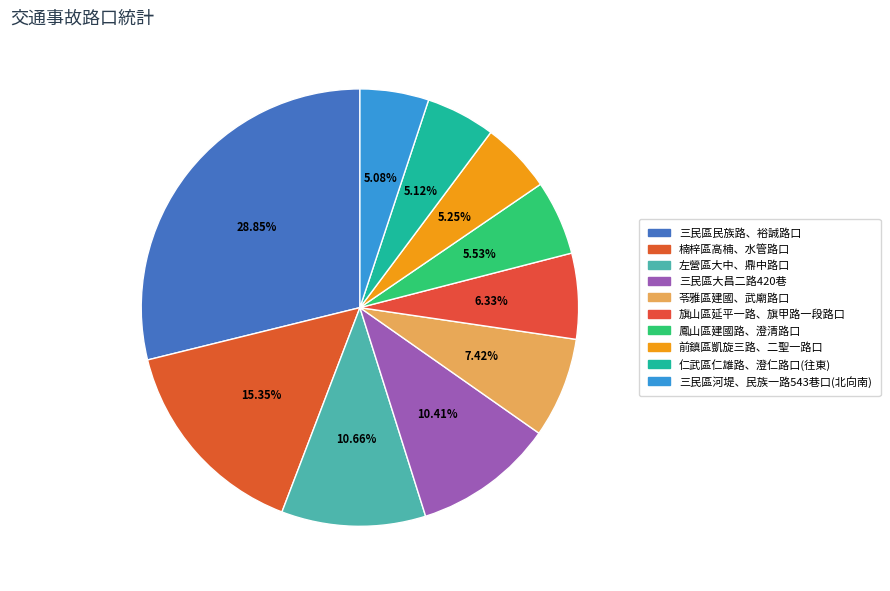

Count the number of slices in the pie.

10